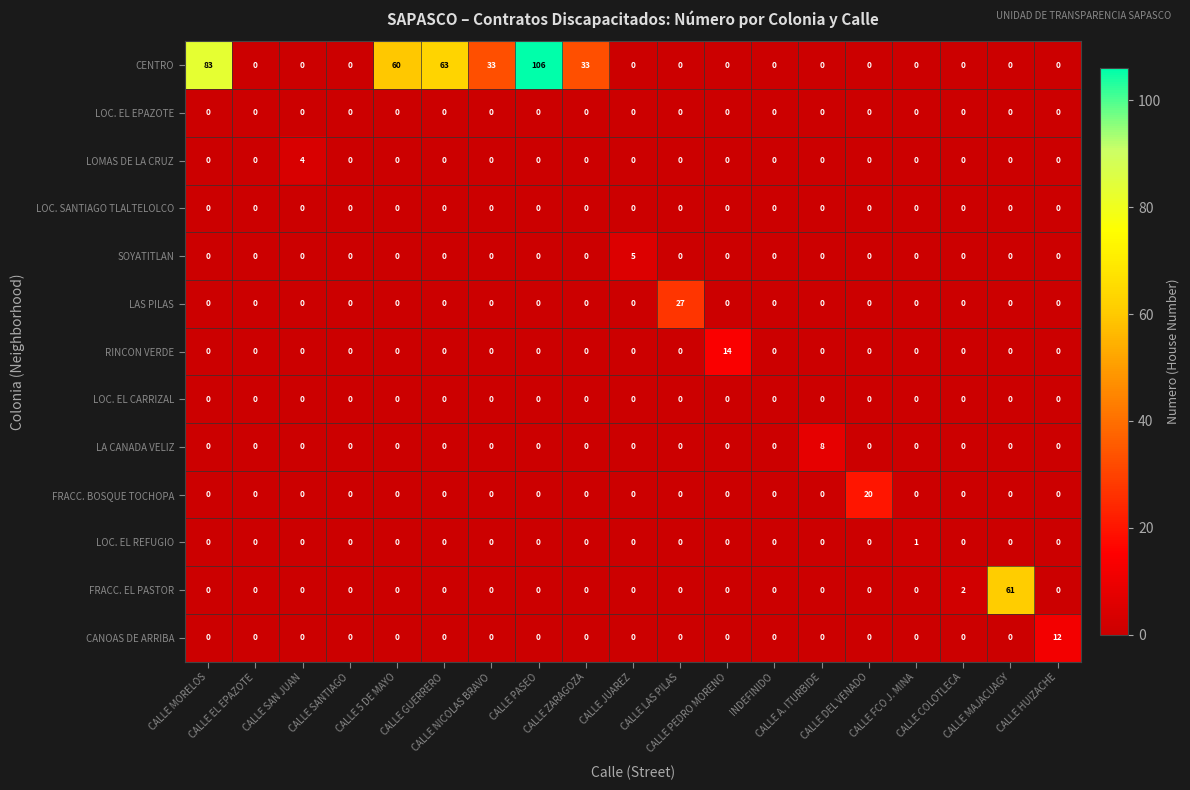

What is the maximum value shown in the chart?

106